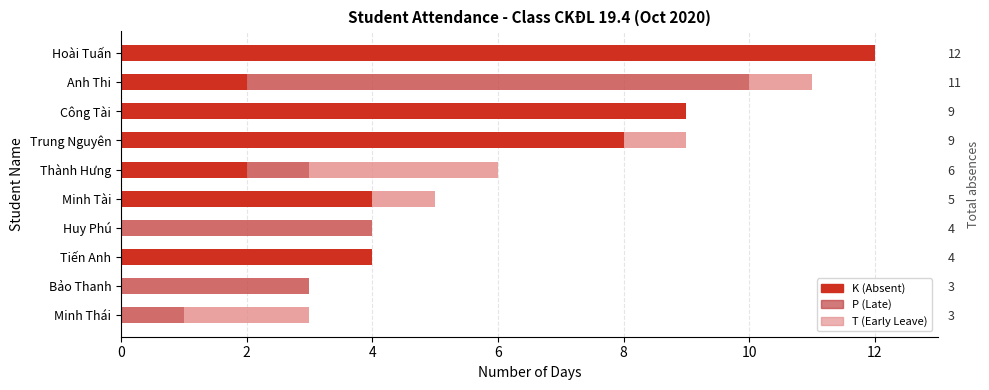

Is the value of K (Absent) at 8 greater than the value of P (Late) at 8?

Yes